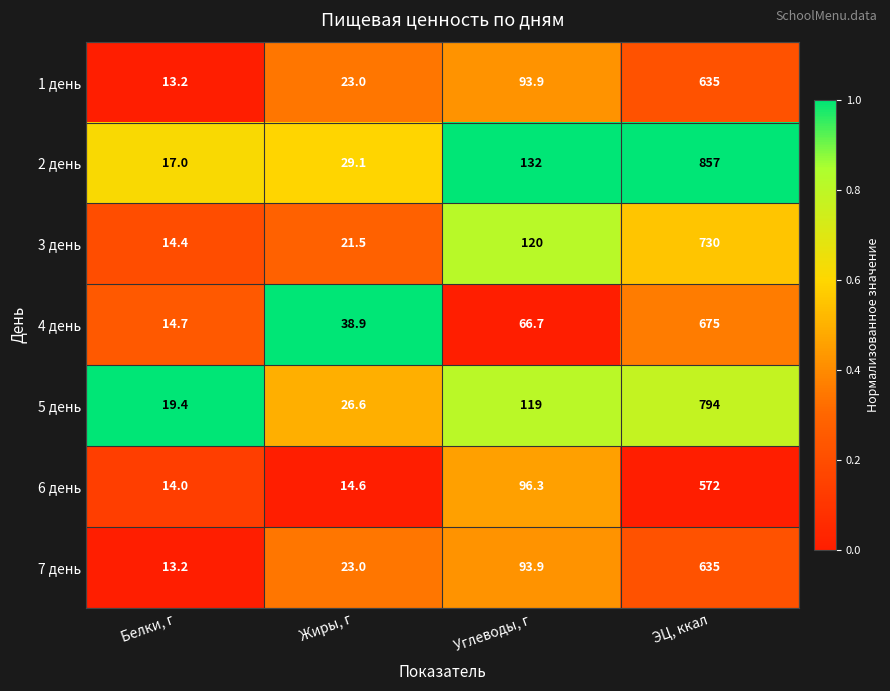

At which label is 4 день closest to 344?

Углеводы, г